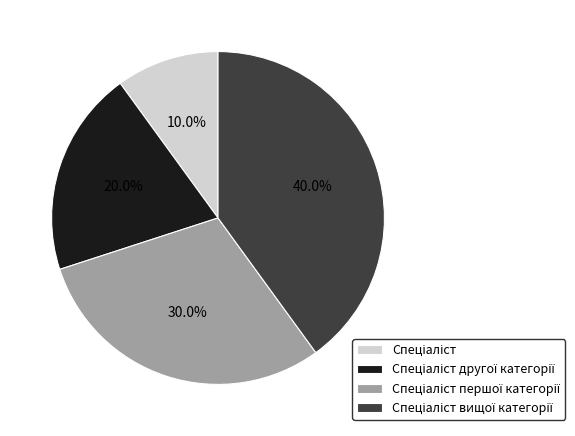

Is there any slice that represents more than half of the pie?

No